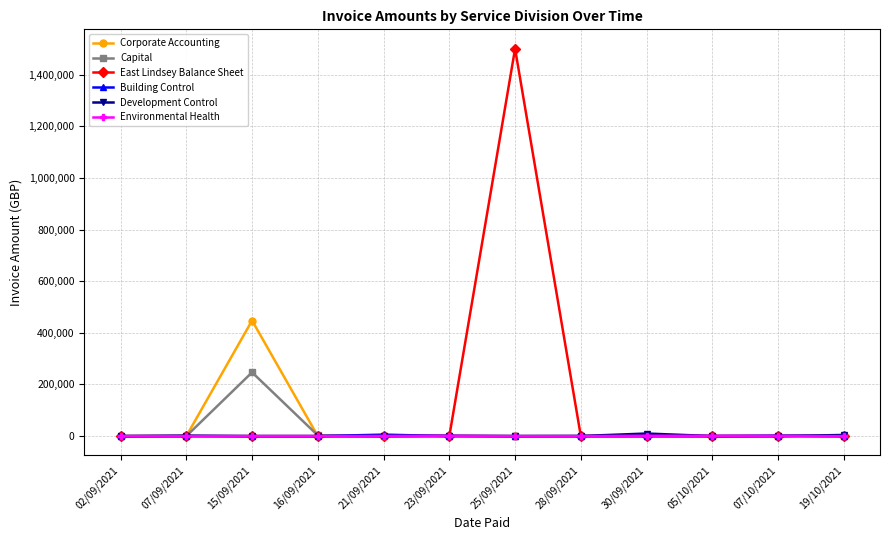

What is the label of the 6th point from the left?

23/09/2021